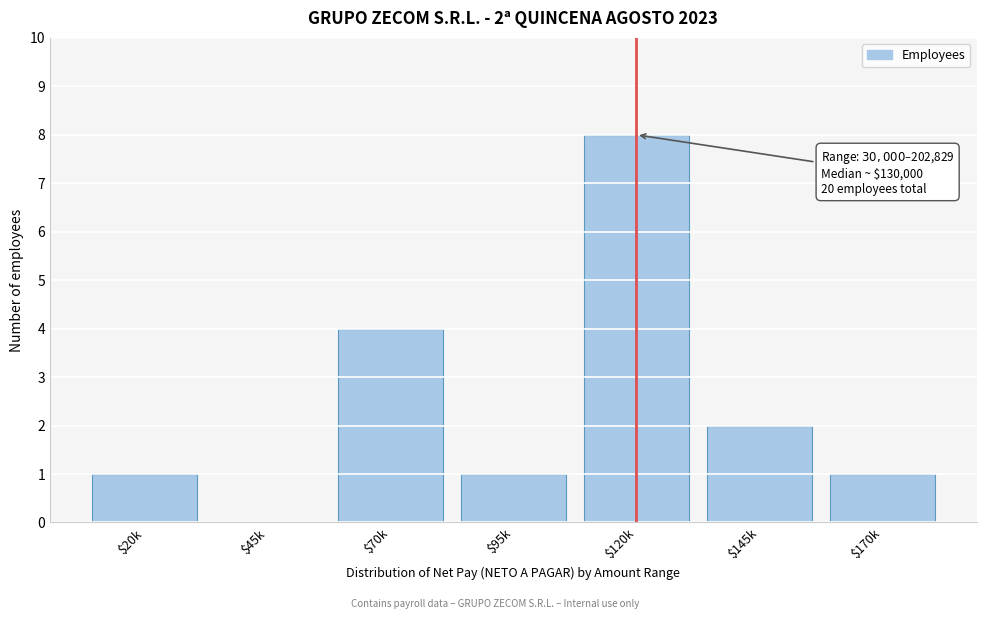

True or false: the data shows 4 at $70k.

True